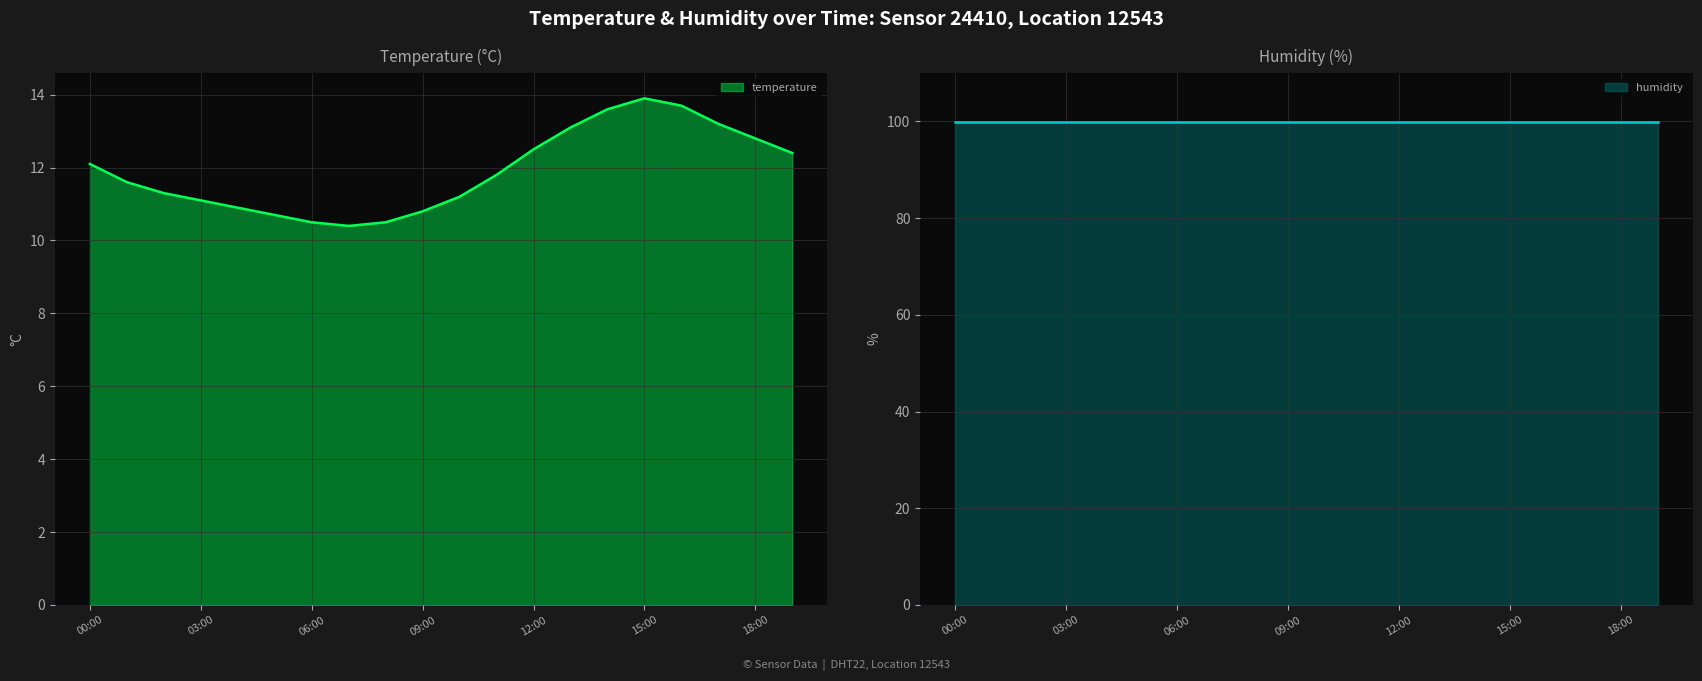

What is the value of the 10th point from the left?

10.8